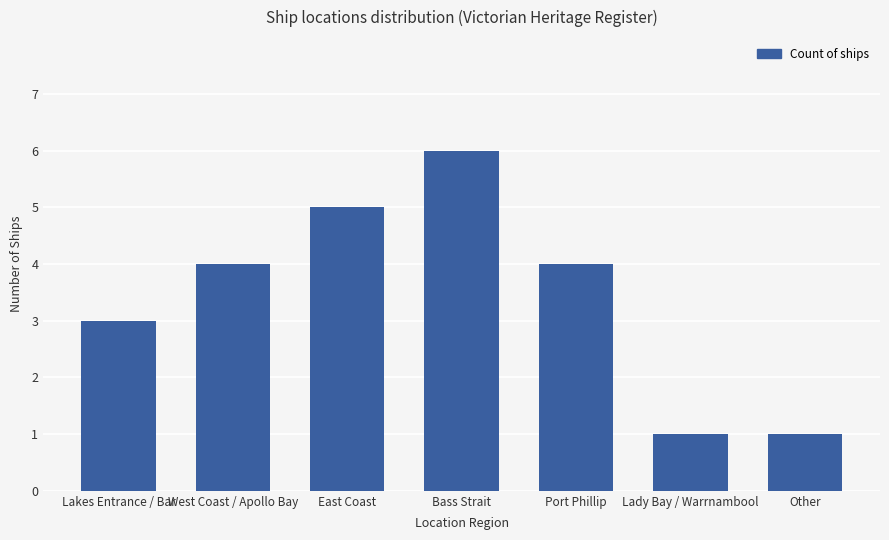

What position from the right is Lady Bay / Warrnambool?

2